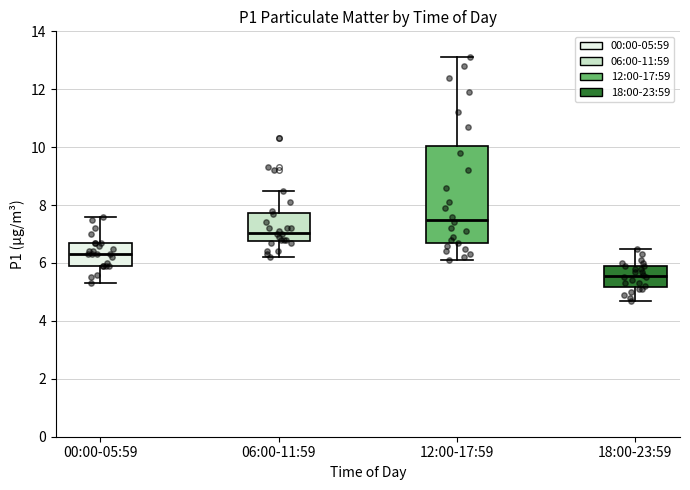

Where does the upper whisker of the box for 18:00-23:59 end on the y-axis? The values are not printed on the chart, so give them approximately, as read against the axis.

6.6